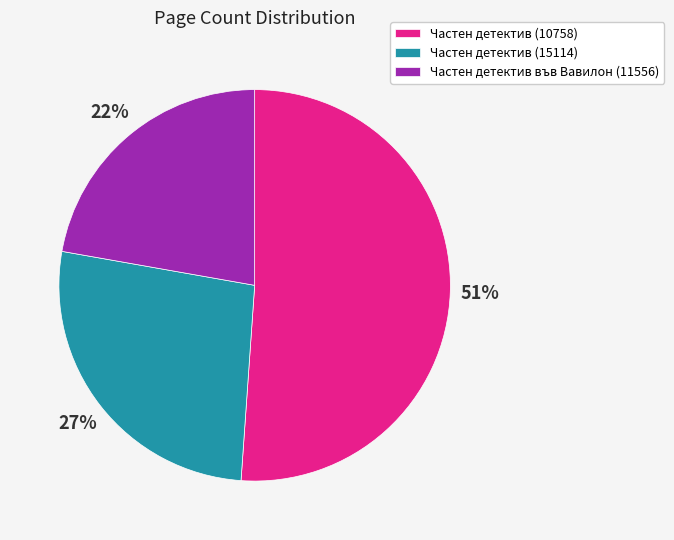

Rank the categories by value from highest to lowest.

Частен детектив (10758), Частен детектив (15114), Частен детектив във Вавилон (11556)